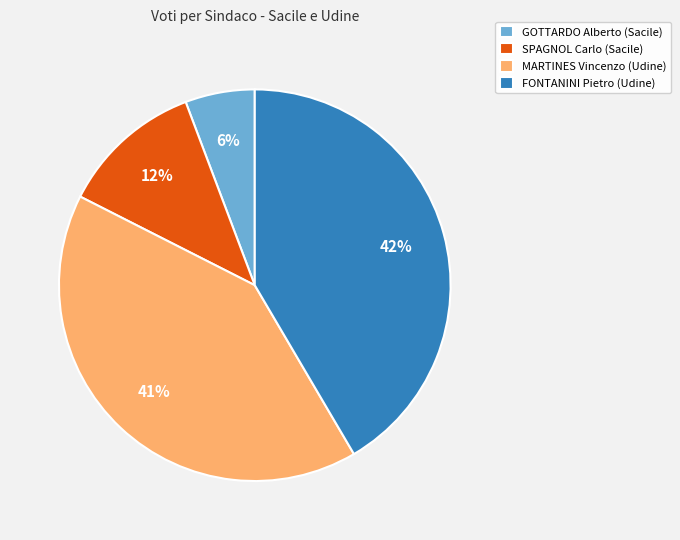

Do FONTANINI Pietro (Udine) and GOTTARDO Alberto (Sacile) together represent more than half of the pie?

No